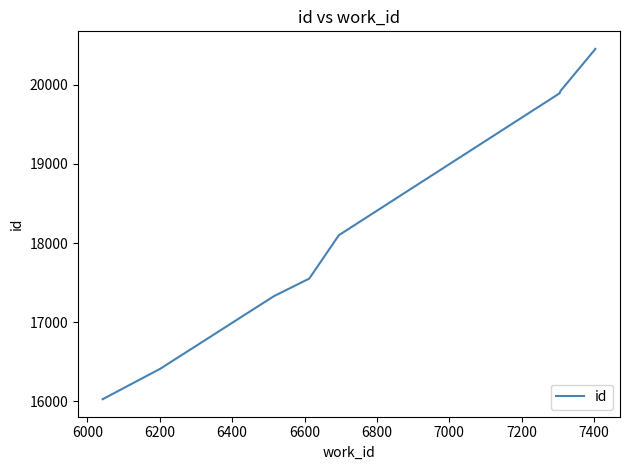

What is the value of the 2nd point from the left?

16413